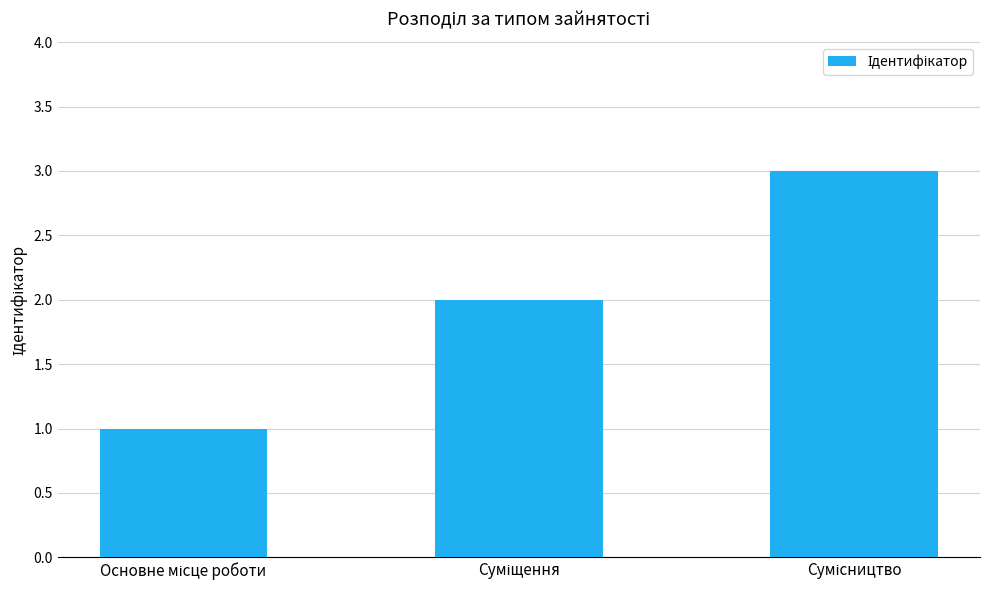

What is the greatest value displayed?

3